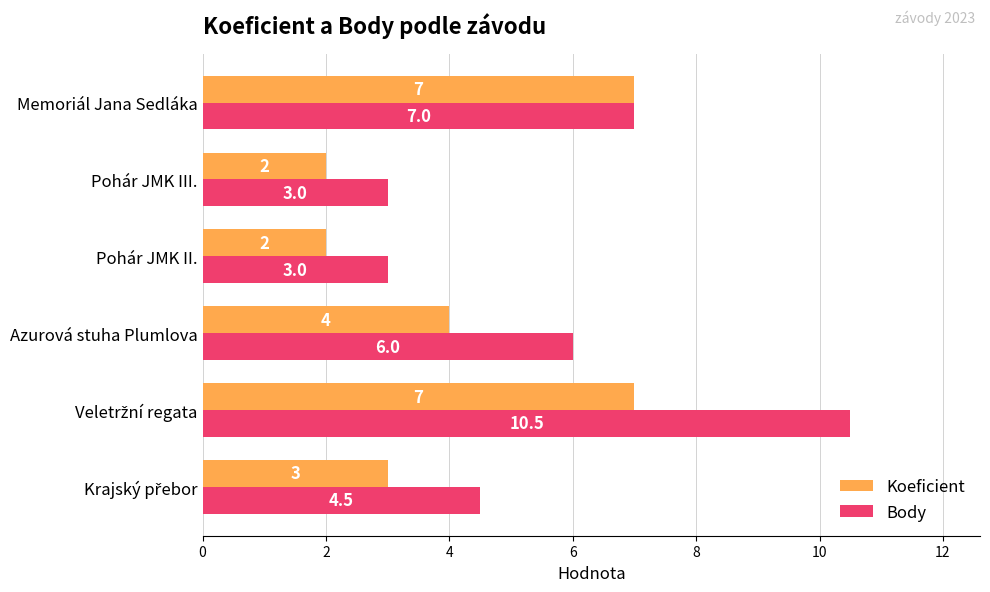

What is the greatest value displayed?

10.5